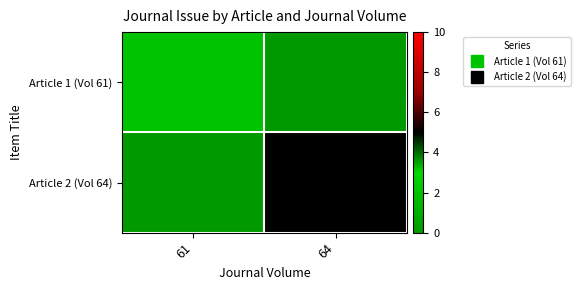

What is the maximum value shown in the chart?

5